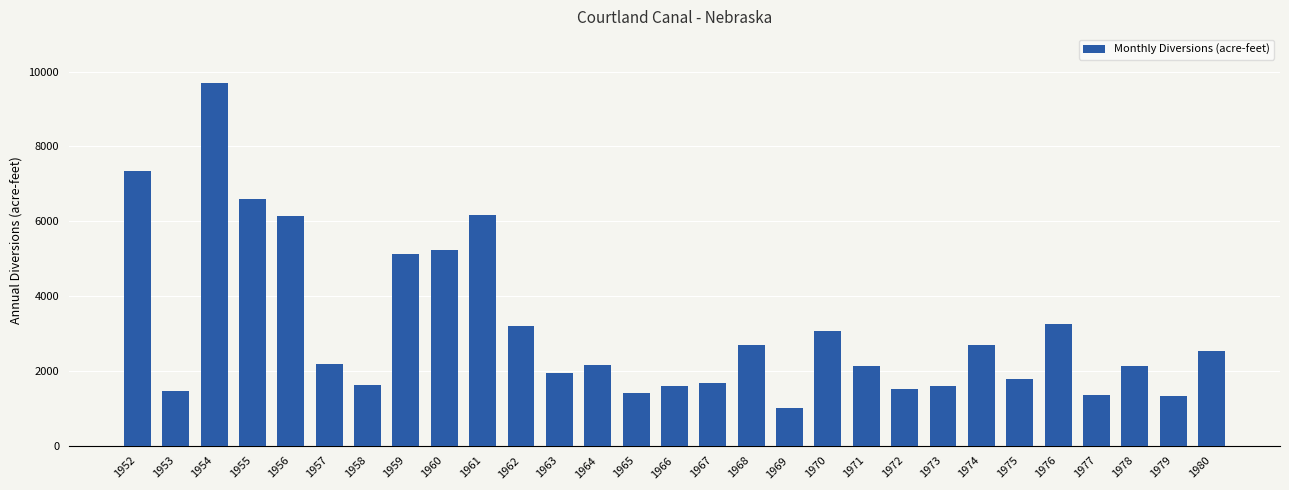

At which category does the chart reach its minimum across all series?

1969